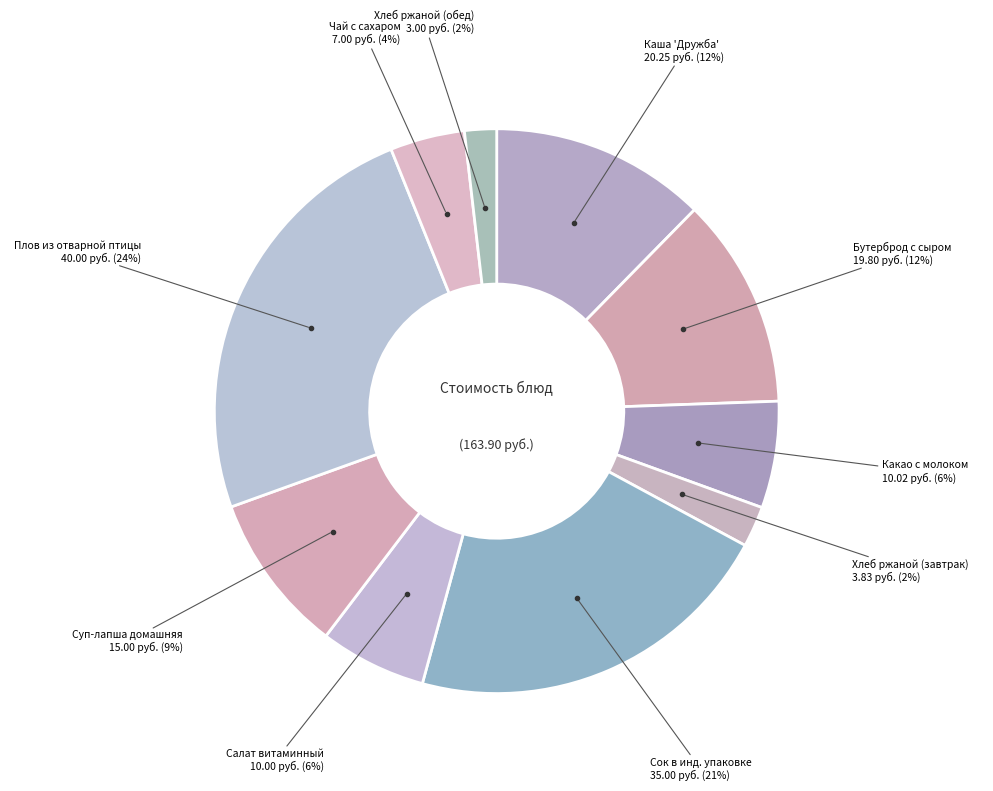

Which slice is the smallest?

Хлеб ржаной (обед)